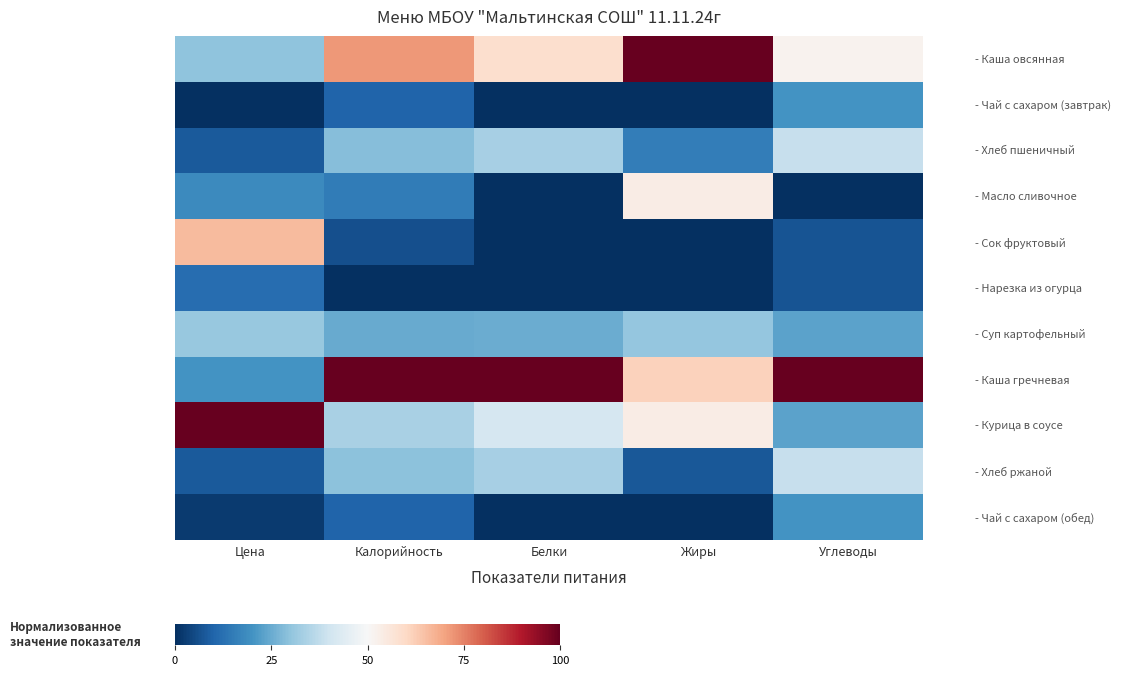

At how many categories does at least one series exceed 93?

5